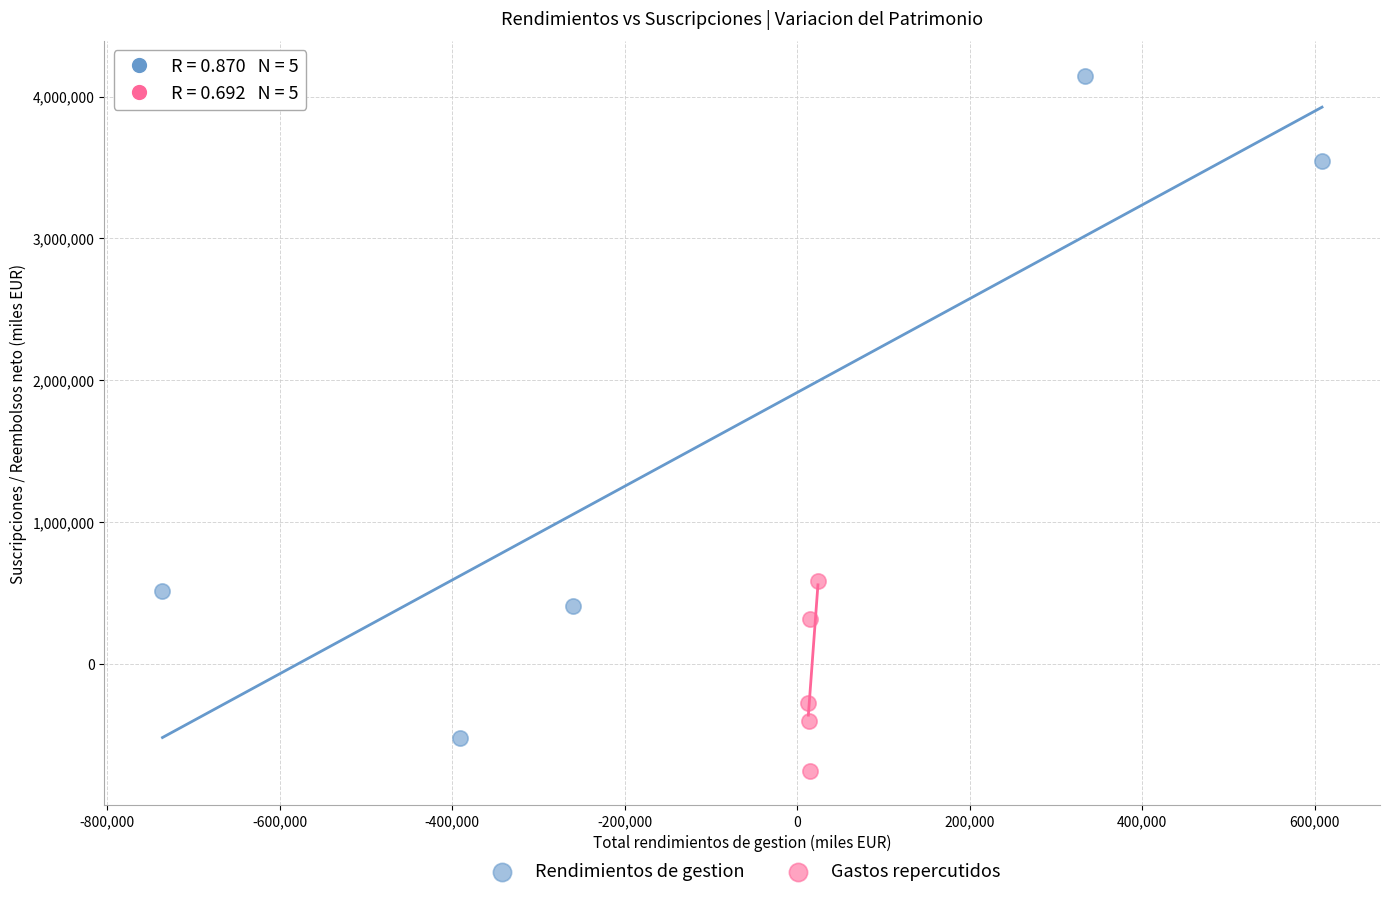

What are all the series names shown in the legend?

Rendimientos de gestion, Gastos repercutidos